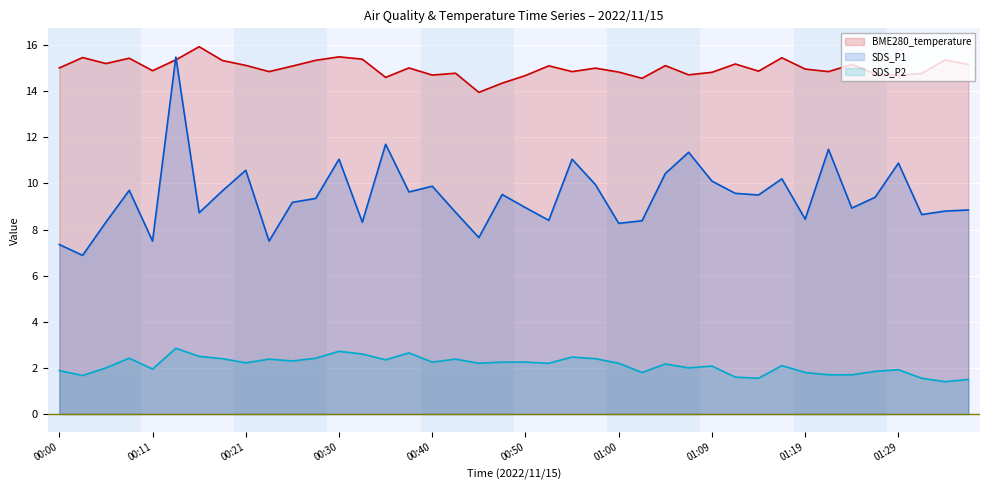

How many lines are shown in the chart?

3